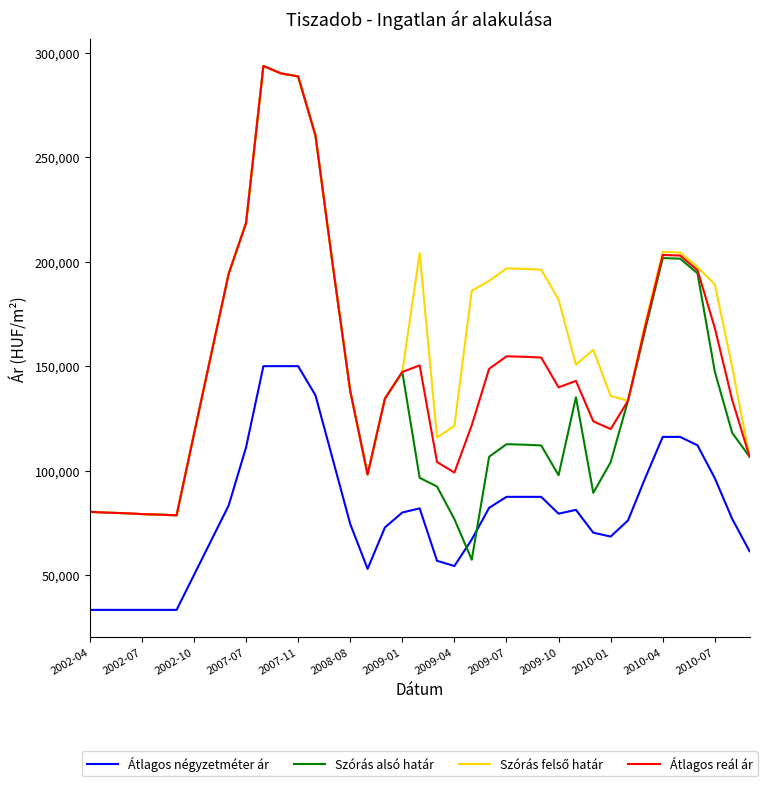

True or false: Átlagos reál ár and Átlagos négyzetméter ár cross at least once.

False